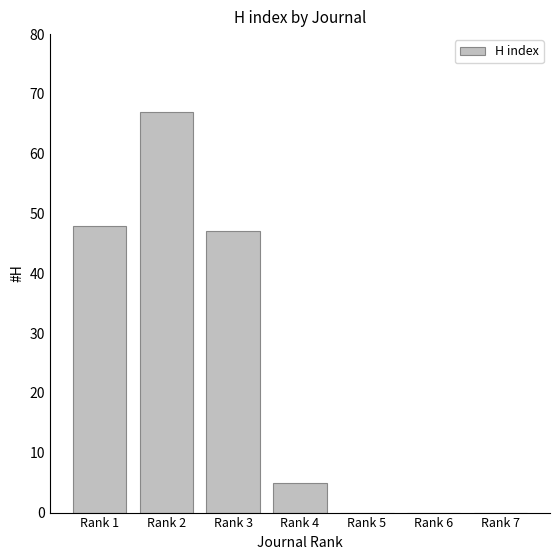

Reading left to right, extract all data points from this chart.

48	67	47	5	0	0	0